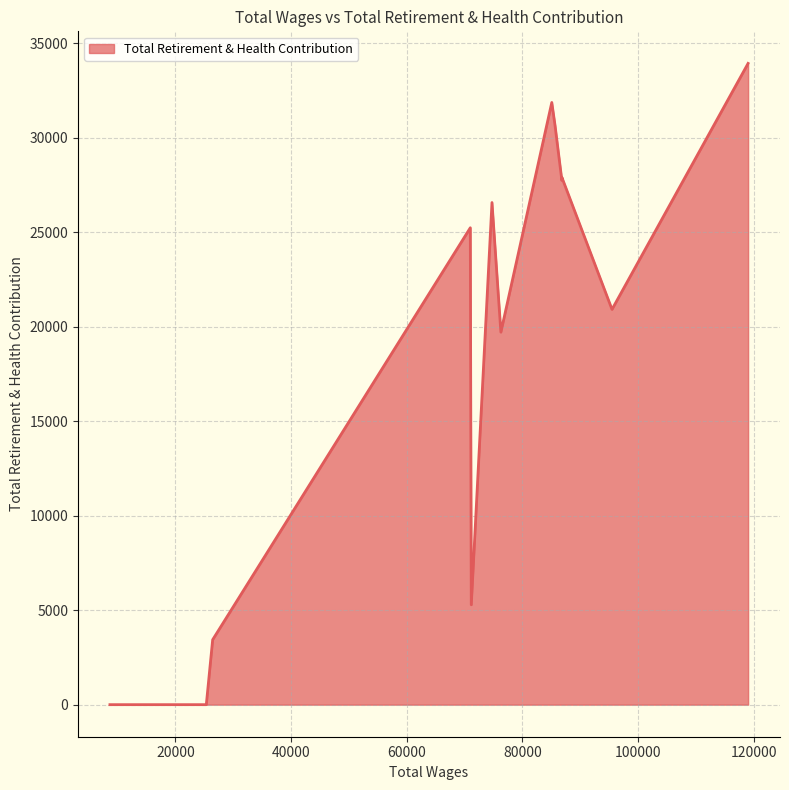

What is the sum of all values?

253193